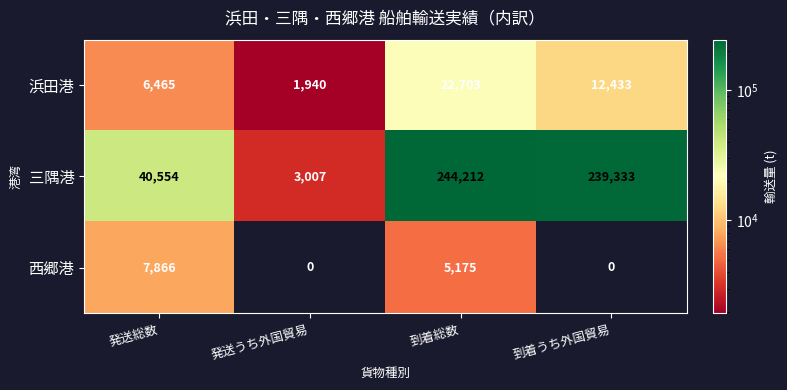

At which category is the sum across all series the highest?

到着総数